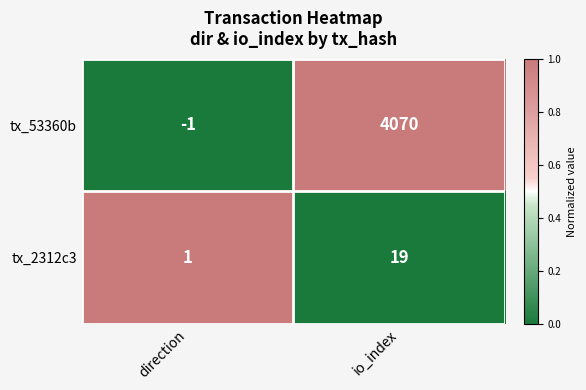

The value of tx_2312c3 at io_index is 8. True or false?

False